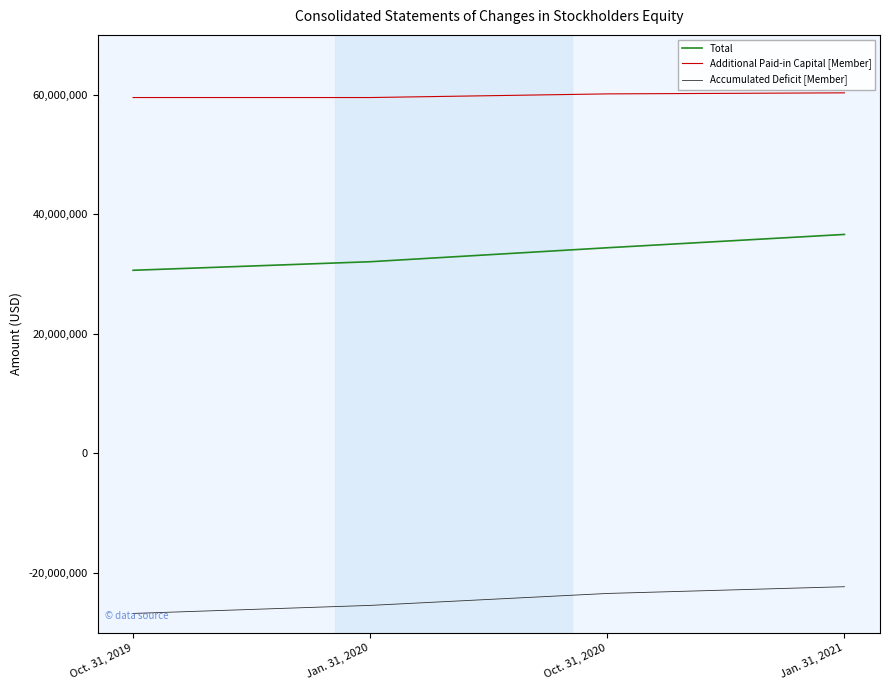

Which series has the largest range (max minus min)?

Total